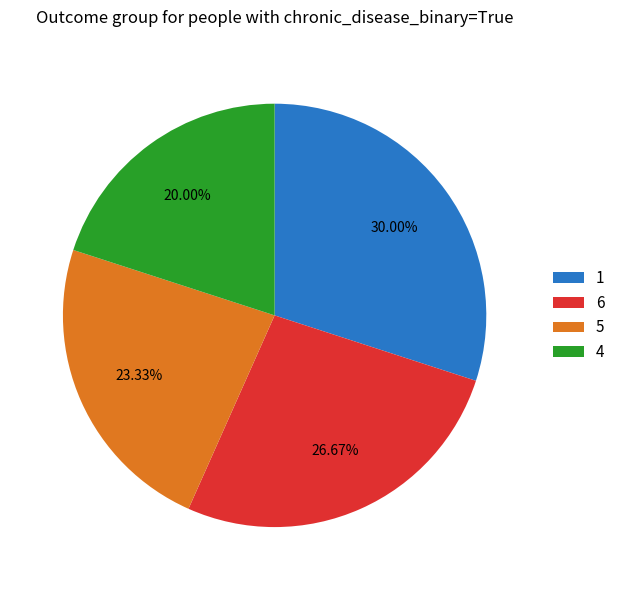

How many segments does this pie chart have?

4